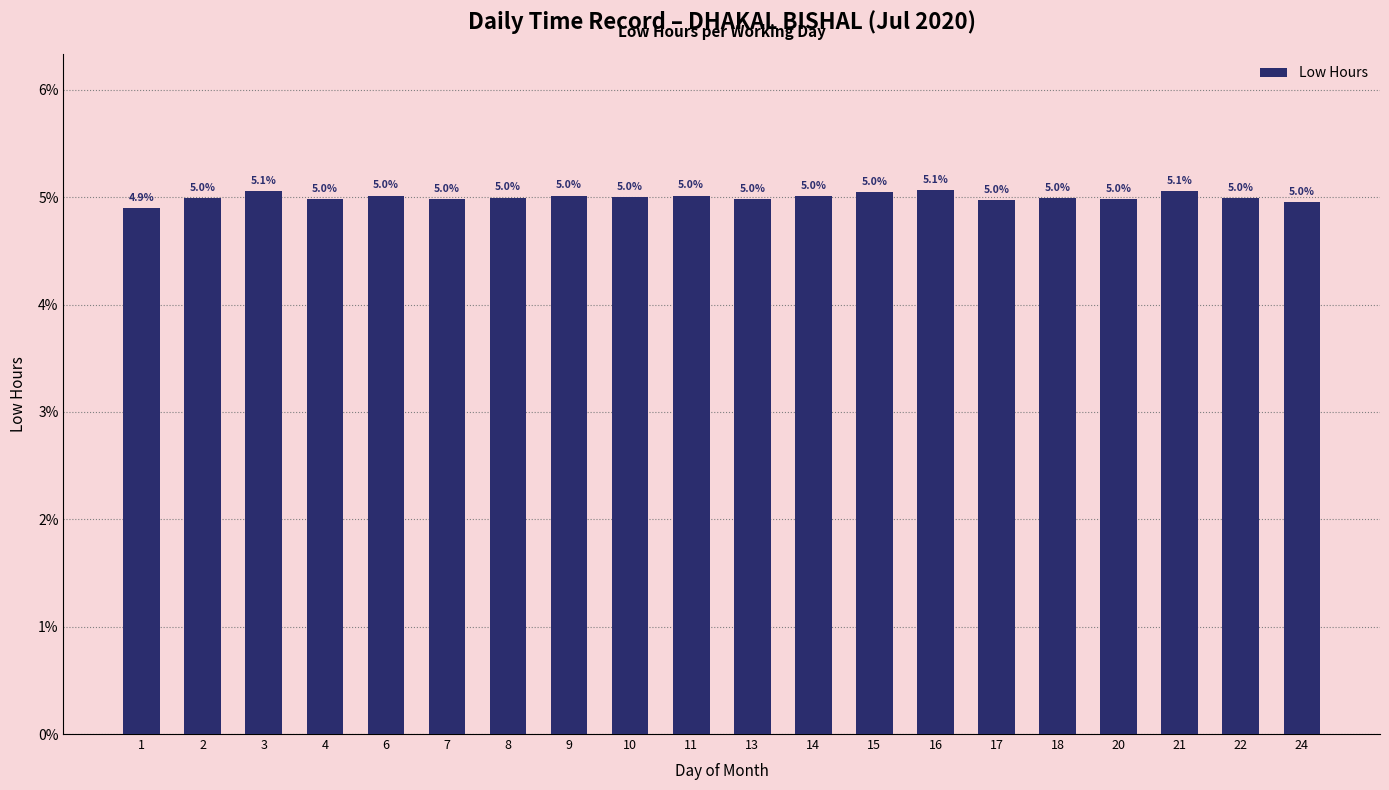

Where is the data nearest to the value 4?

1